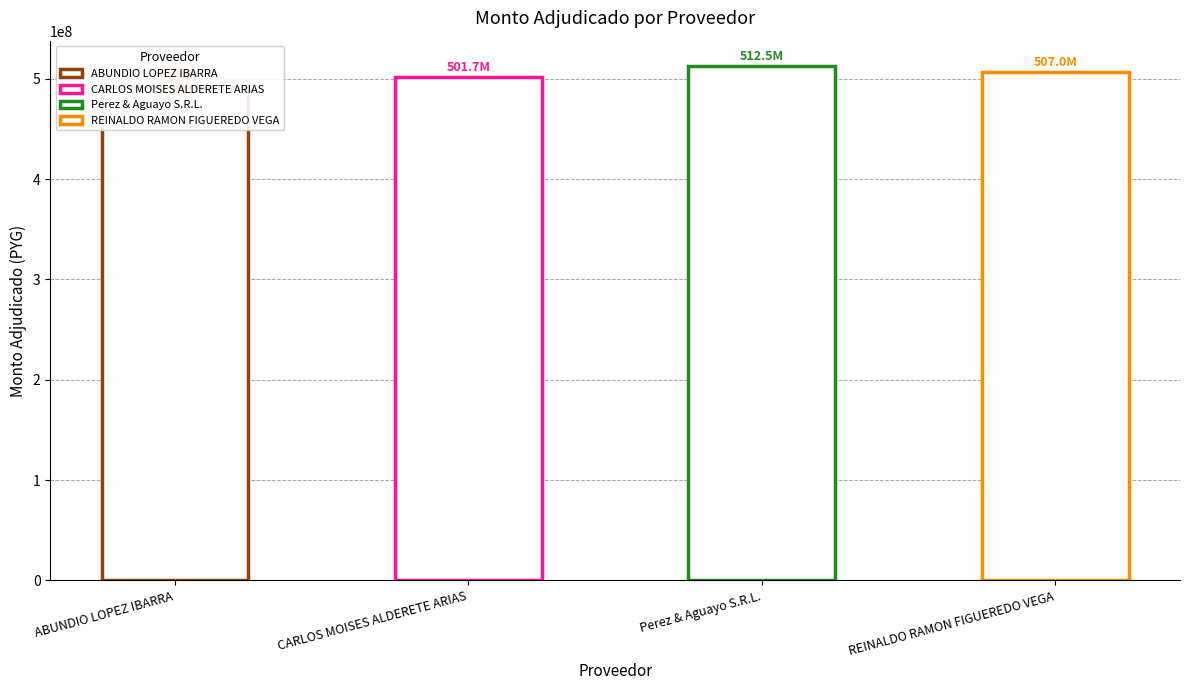

Reading left to right, transcribe all the data shown in this chart.

ABUNDIO LOPEZ IBARRA=491876627	CARLOS MOISES ALDERETE ARIAS=501735202	Perez & Aguayo S.R.L.=512487278	REINALDO RAMON FIGUEREDO VEGA=506963376